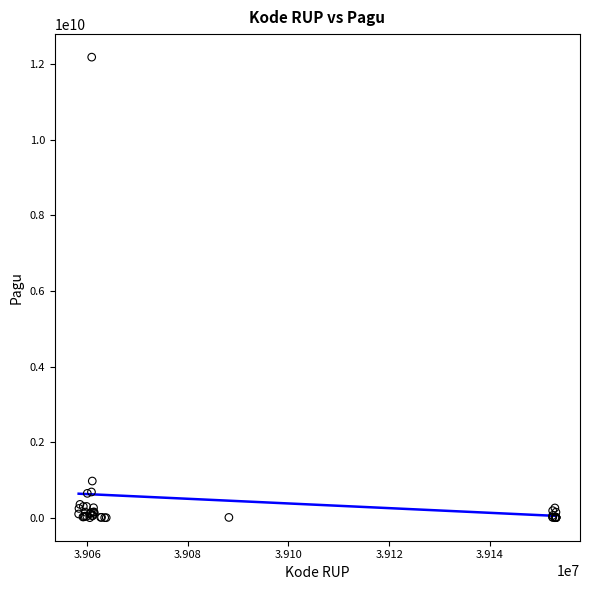

What Y value in the scatter plot is closest to 6092566000?

971640000